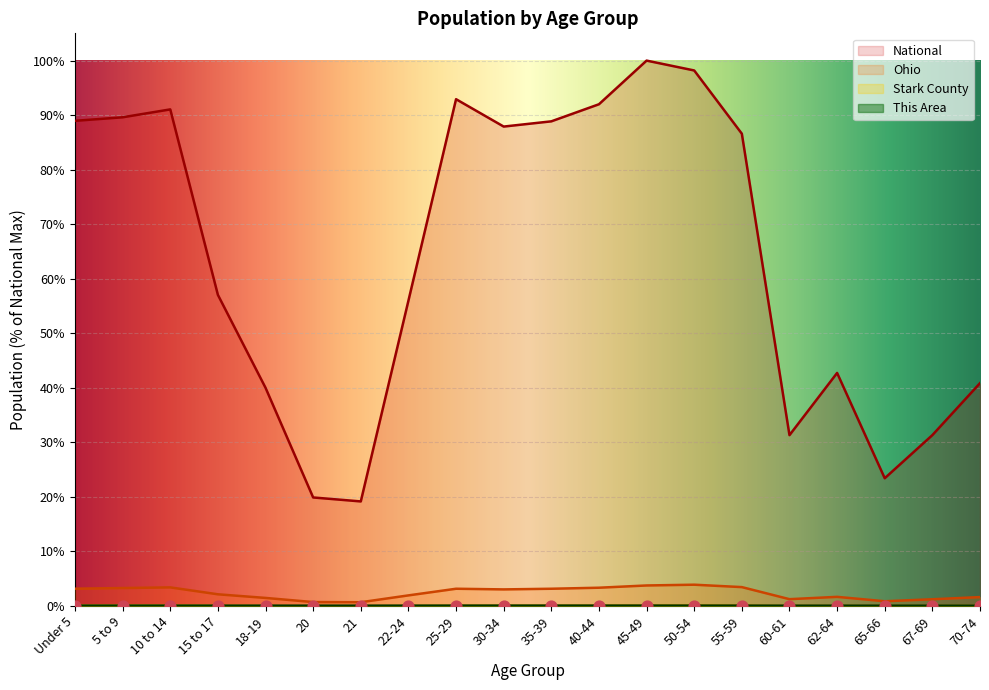

Which series contains the lowest Y value?

This Area